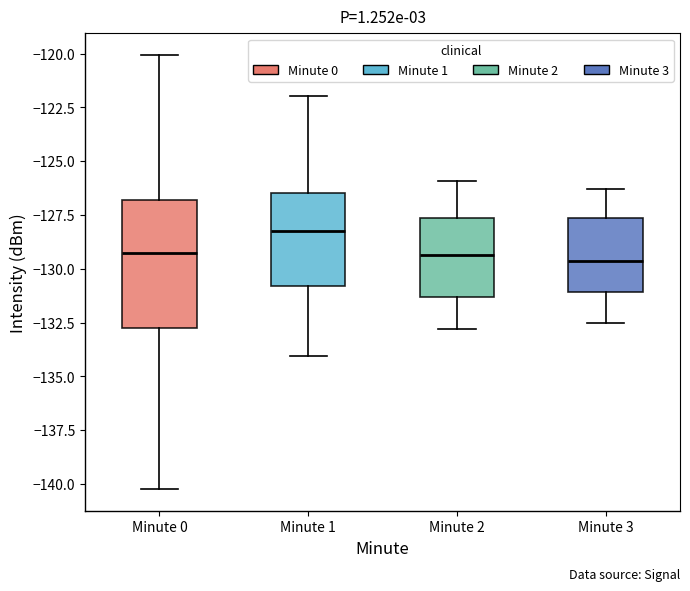

Which box's median line is the highest?

Minute 1